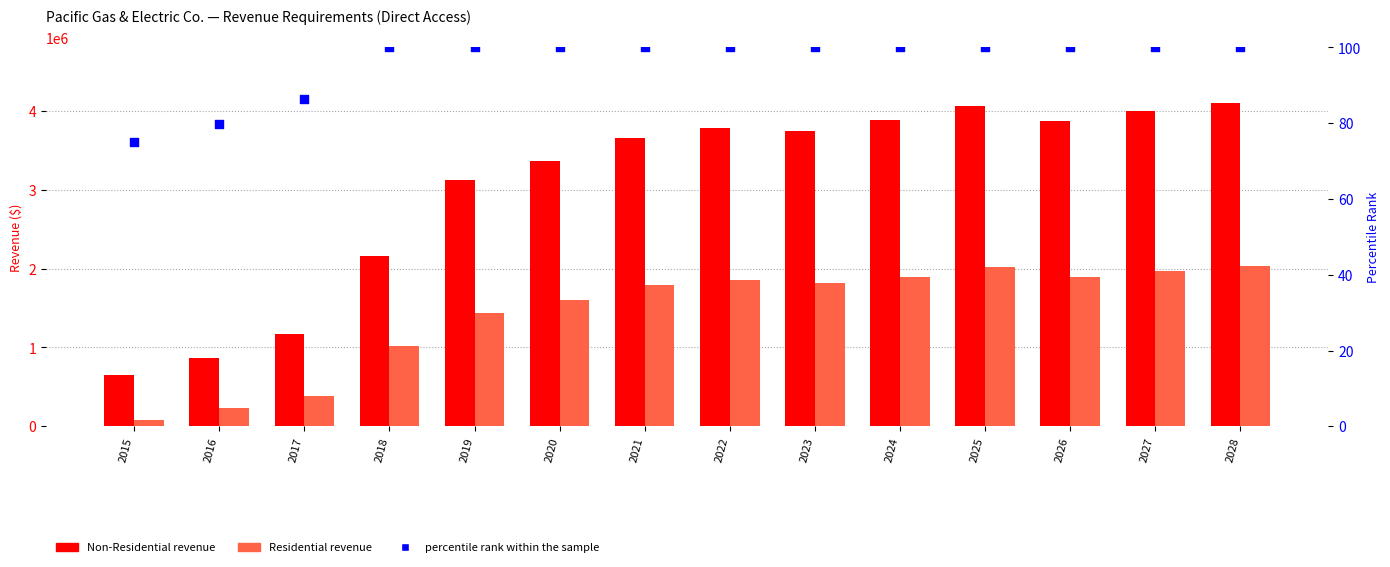

Which series contains the highest Y value?

Non-Residential